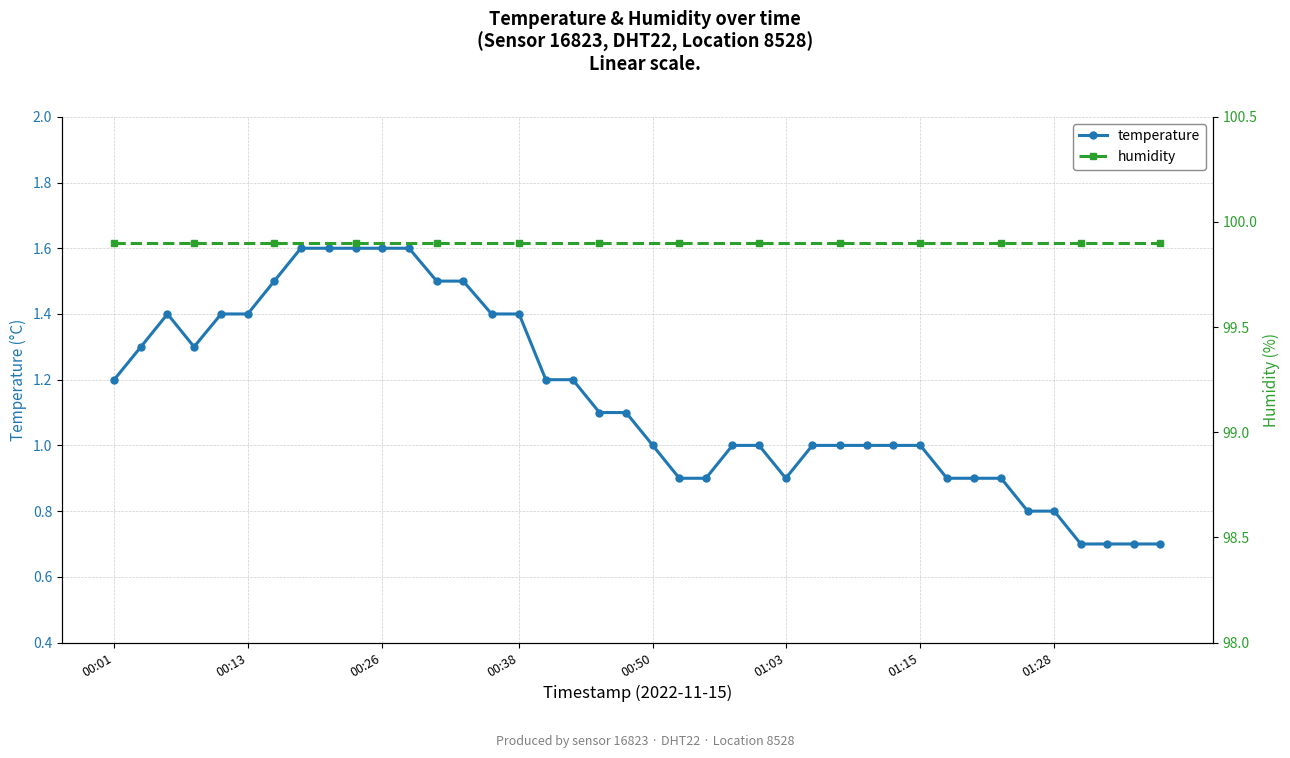

The value of temperature at 00:13 is 1.4. True or false?

True